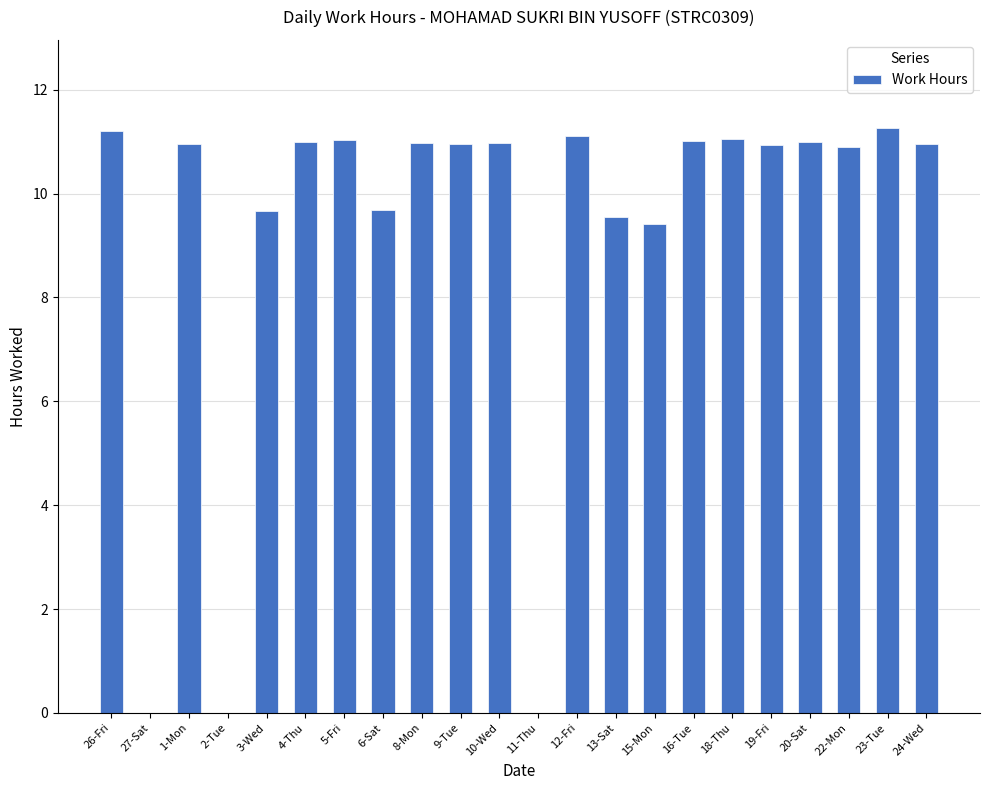

What is the sum of the values at 18-Thu and 22-Mon?

21.9